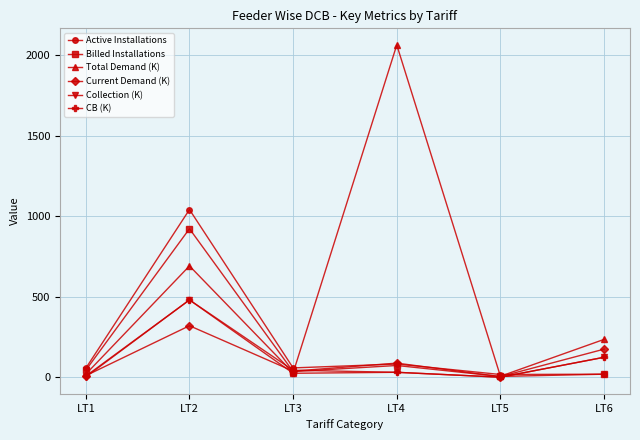

At which label is Collection (K) closest to 241?

LT6